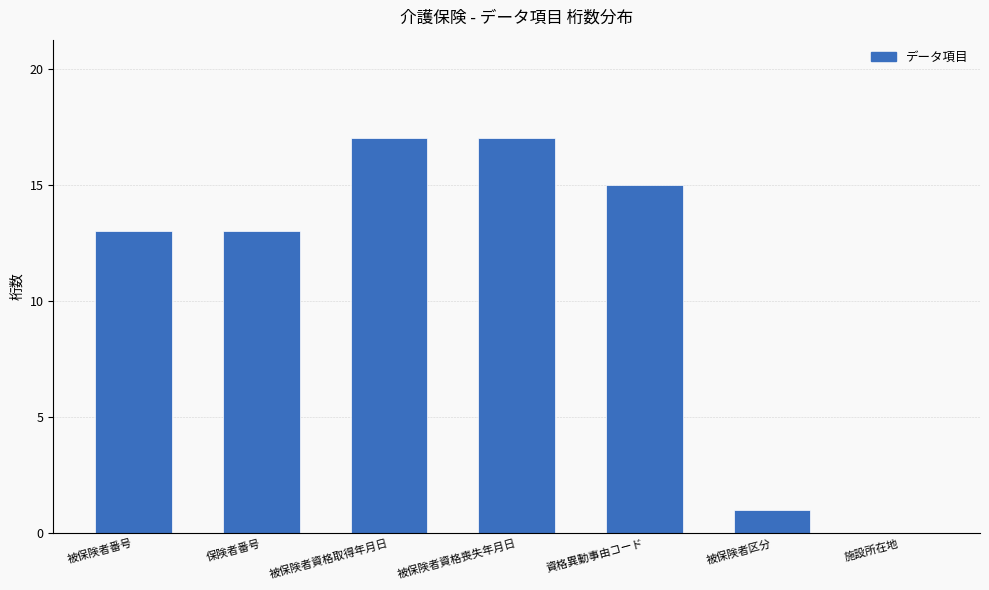

What is the sum of the values at 施設所在地 and 資格異動事由コード?

15